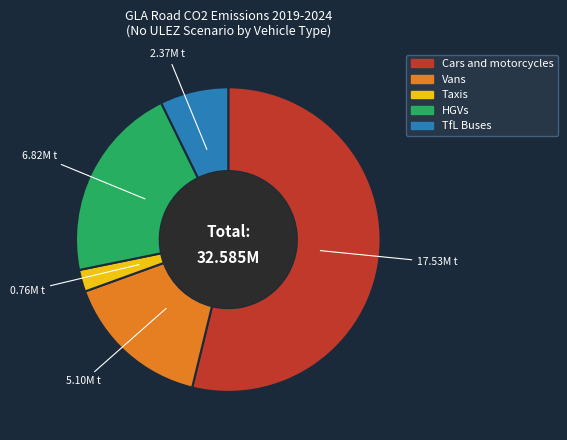

Which category accounts for the majority?

Cars and motorcycles